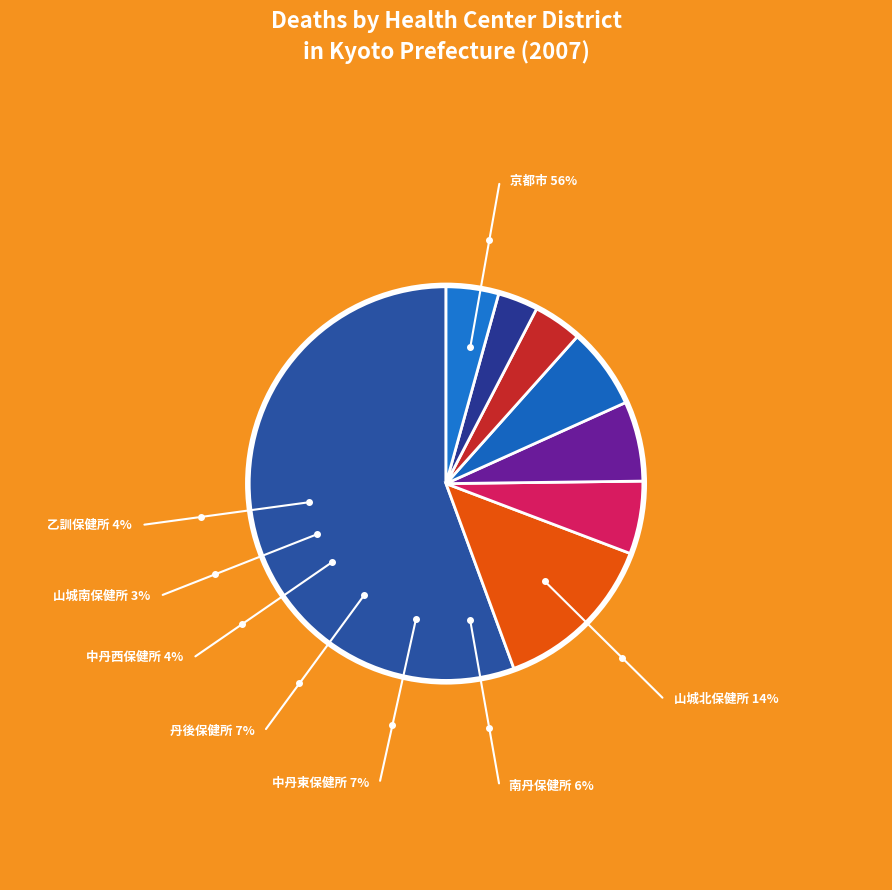

The 丹後保健所 slice represents 1% of the pie. True or false?

False